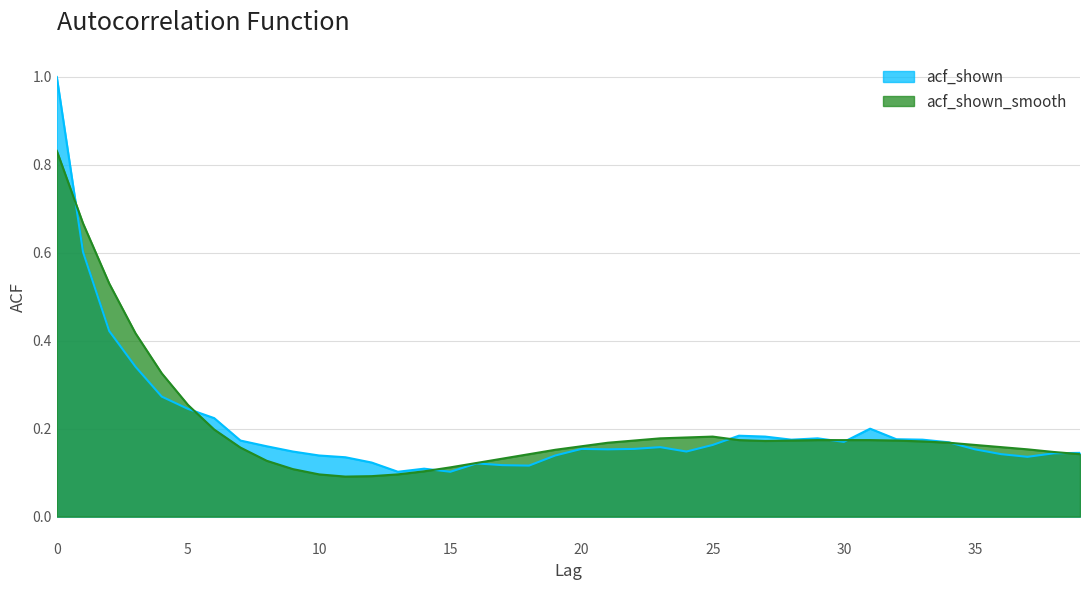

List the series in order of their overall mean, lowest first.

acf_shown, acf_shown_smooth